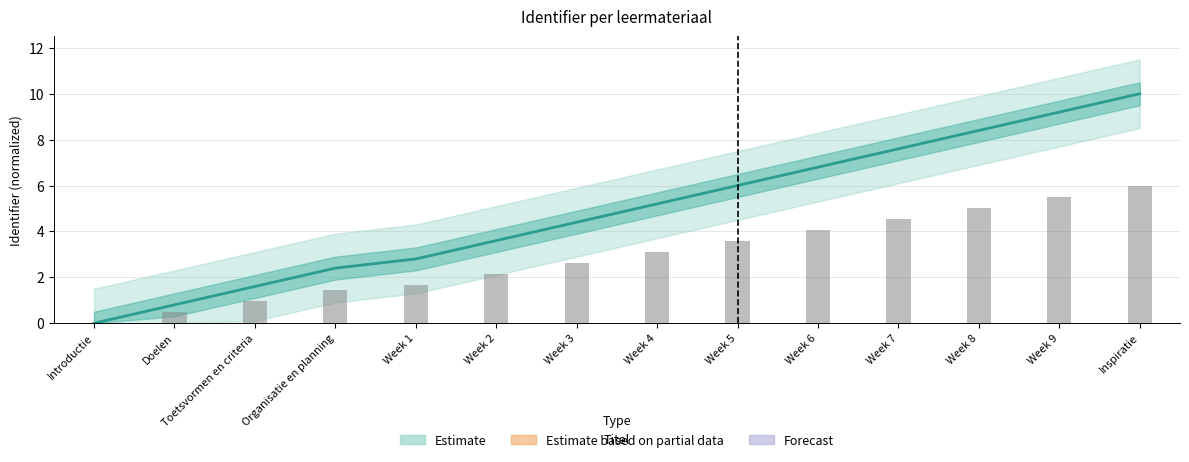

What is the highest value of the Identifier (normalized) series?

10.0